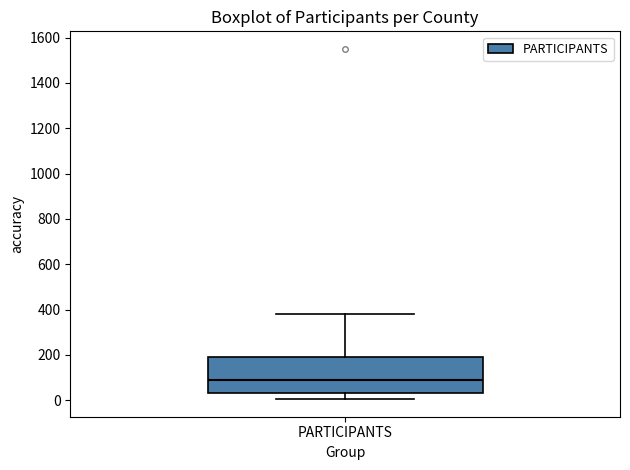

Where is the lower edge of the box for PARTICIPANTS on the y-axis? The values are not printed on the chart, so give them approximately, as read against the axis.

40